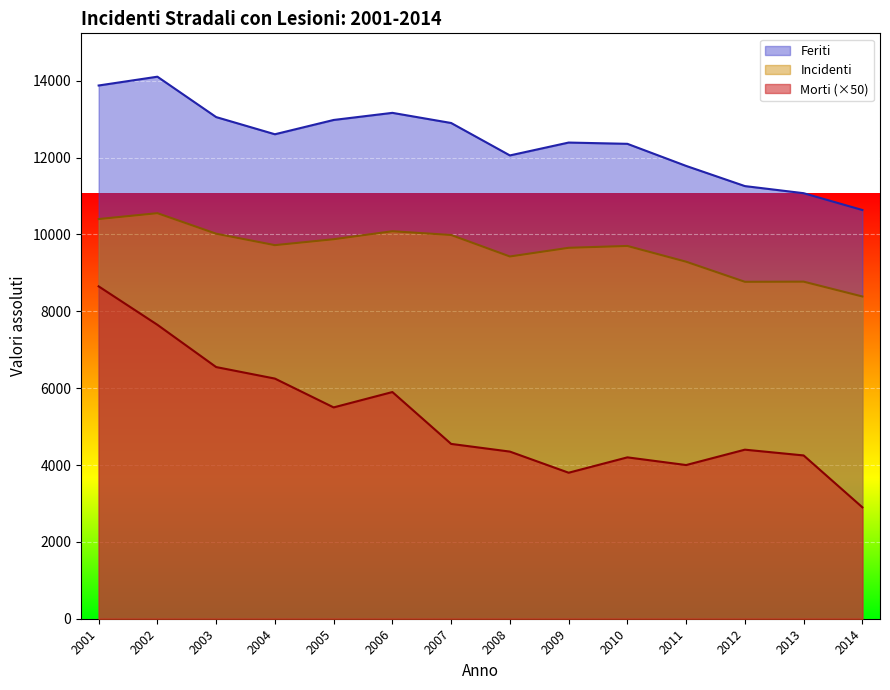

What is the approximate value of Morti at 2010, to the nearest 50?

4200